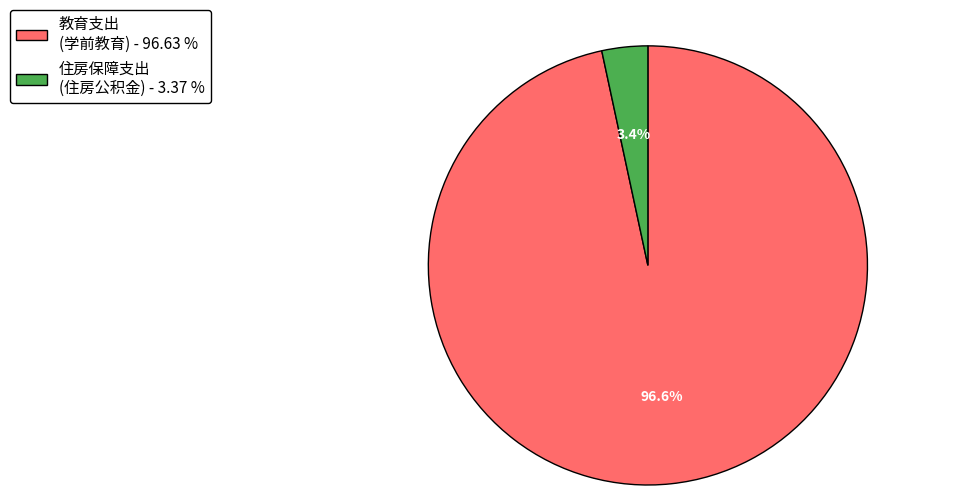

What percentage is NOT represented by 教育支出 (学前教育) - 96.63 %?

3.4%